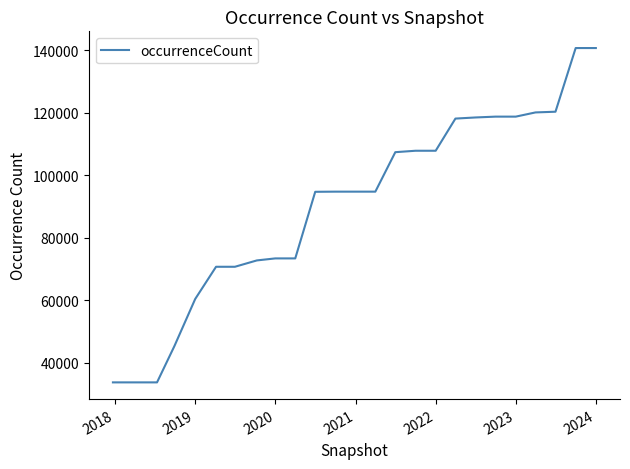

What is the difference between the maximum and minimum values?

106985